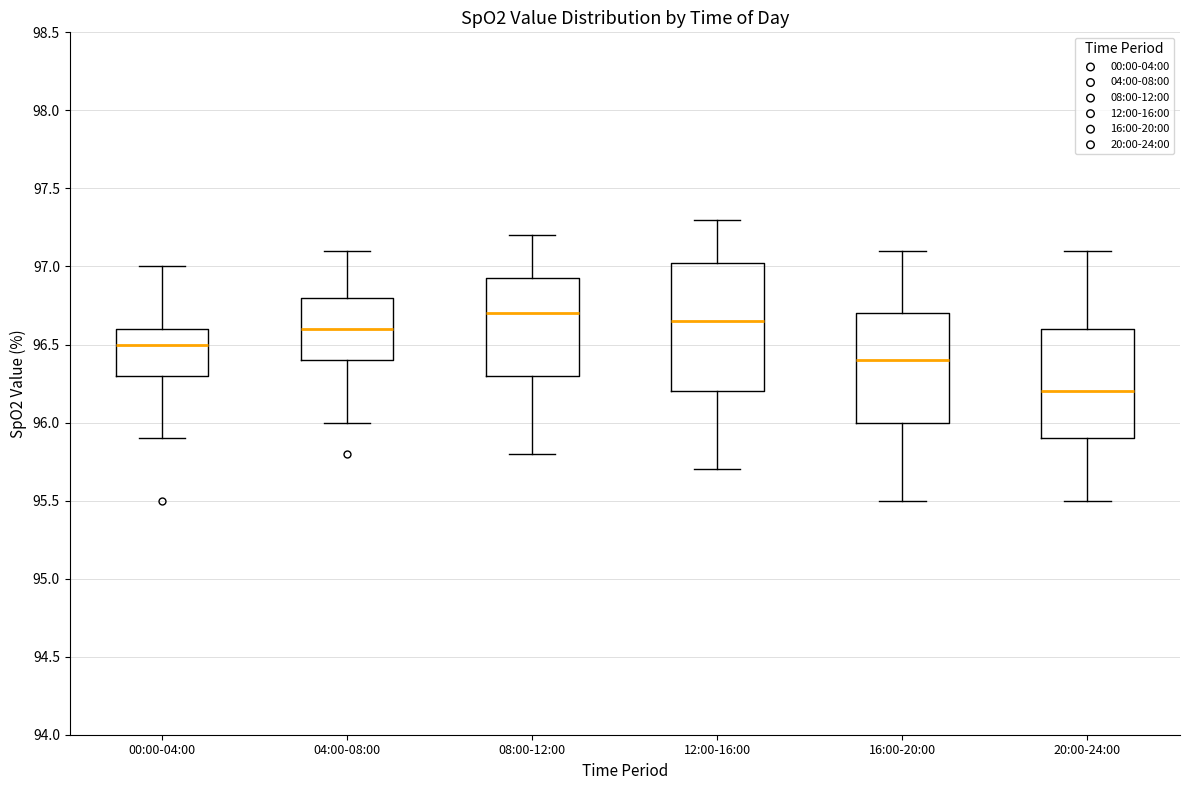

Reading left to right, read every box against the y-axis: the position of its median line, the range the box covers, and the ends of its whiskers. The values are not printed on the chart, so give them approximately, as read against the axis.

00:00-04:00: median 96.50, box 96.30 to 96.60, whiskers 95.90 to 97.00
04:00-08:00: median 96.60, box 96.40 to 96.80, whiskers 96.00 to 97.10
08:00-12:00: median 96.70, box 96.30 to 96.95, whiskers 95.80 to 97.20
12:00-16:00: median 96.65, box 96.20 to 97.05, whiskers 95.70 to 97.30
16:00-20:00: median 96.40, box 96.00 to 96.70, whiskers 95.50 to 97.10
20:00-24:00: median 96.20, box 95.90 to 96.60, whiskers 95.50 to 97.10